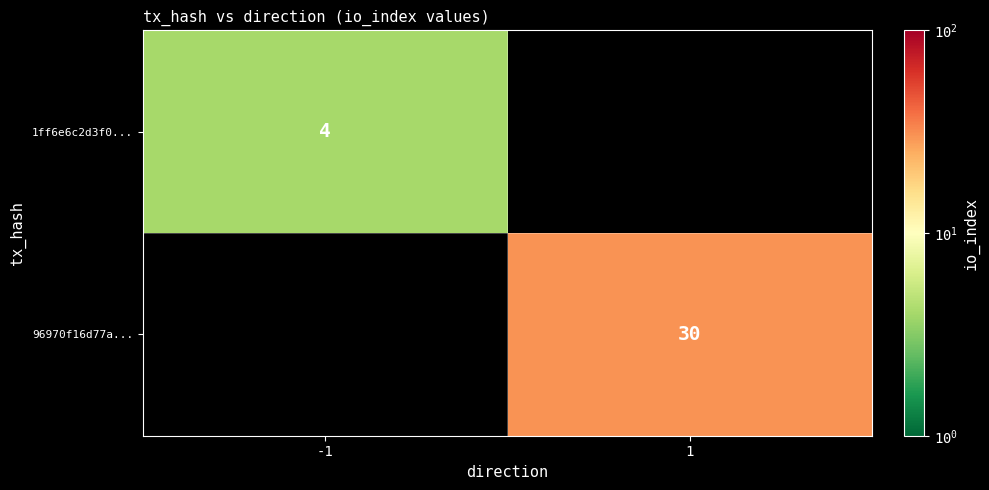

At which category is the sum across all series the highest?

1